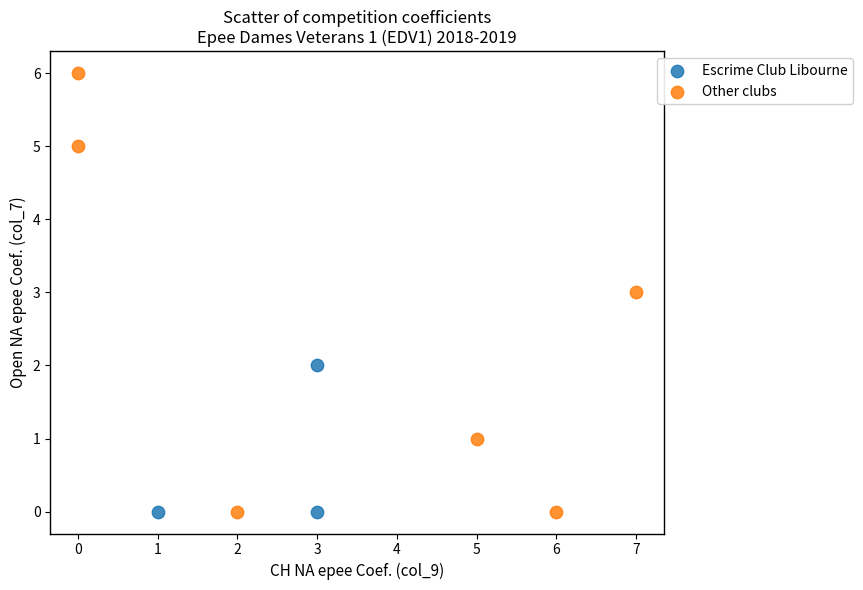

Which series has the largest Y range (max minus min)?

Other clubs